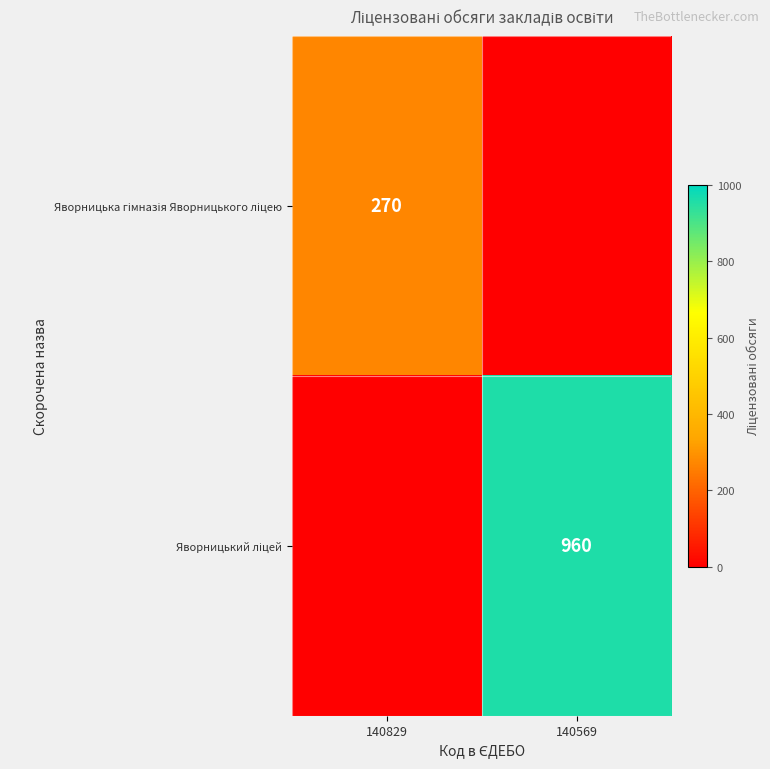

True or false: Яворницька гімназія Яворницького ліцею has a value of 0 at 140569.

True